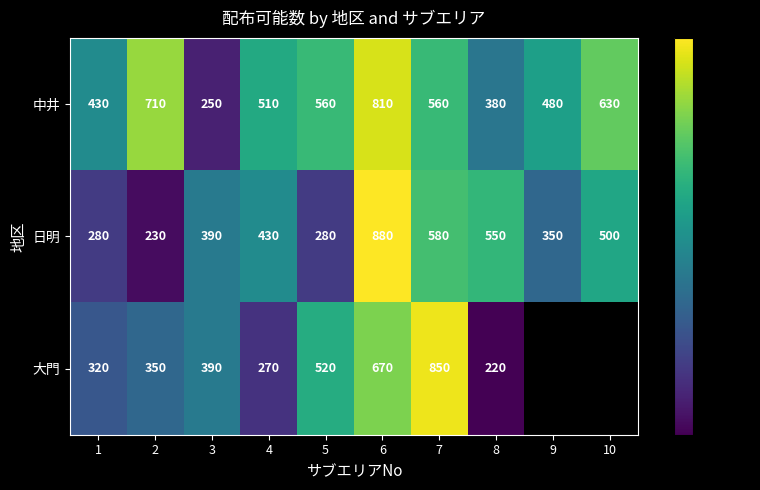

What is the sum of all 日明 values?

4470